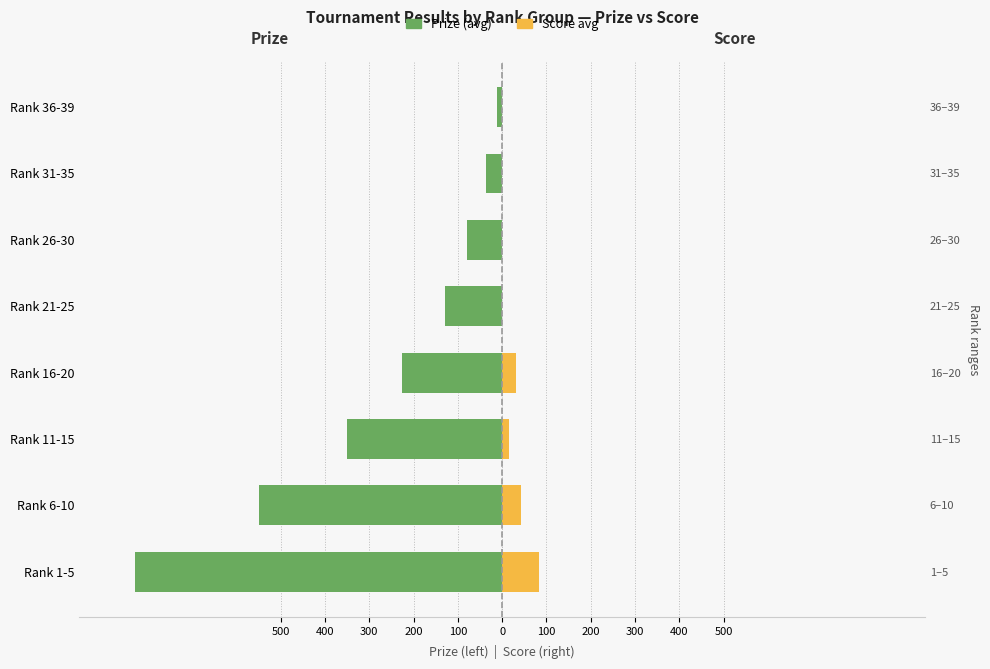

What is the total value across all series at 200?

-194.4